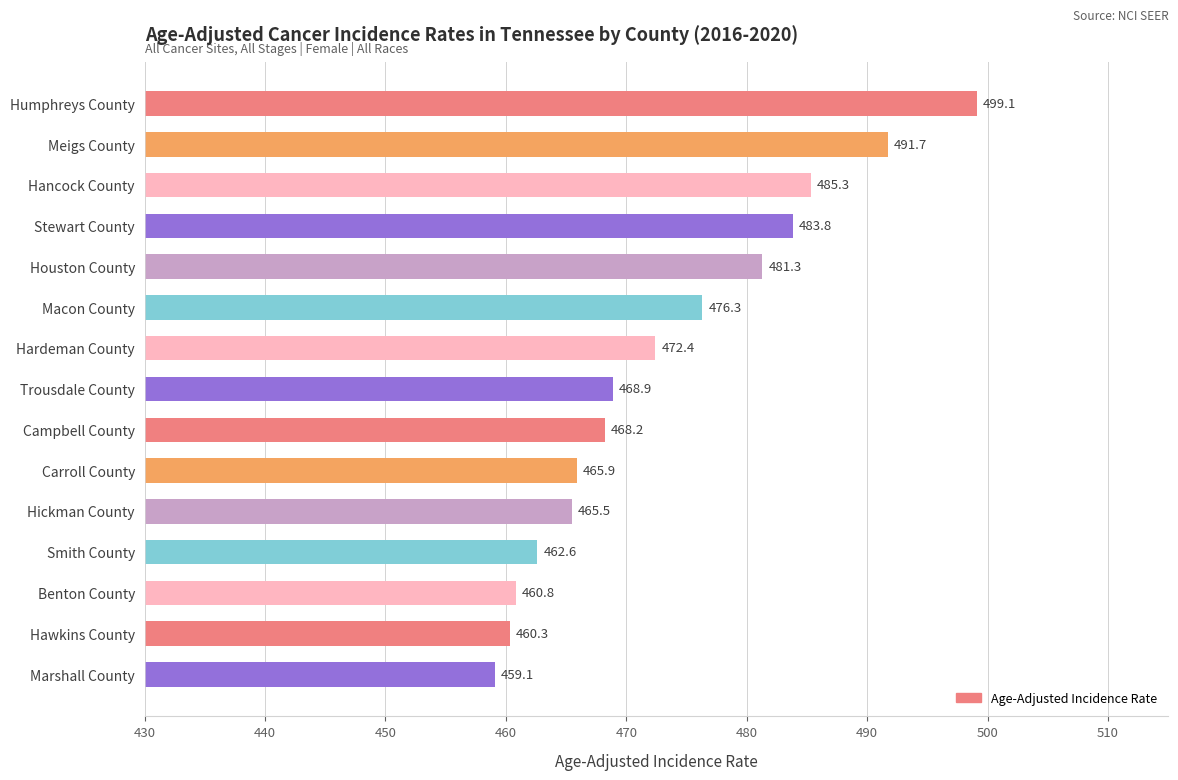

What is the change in value from Hardeman County to Hickman County?

-6.9